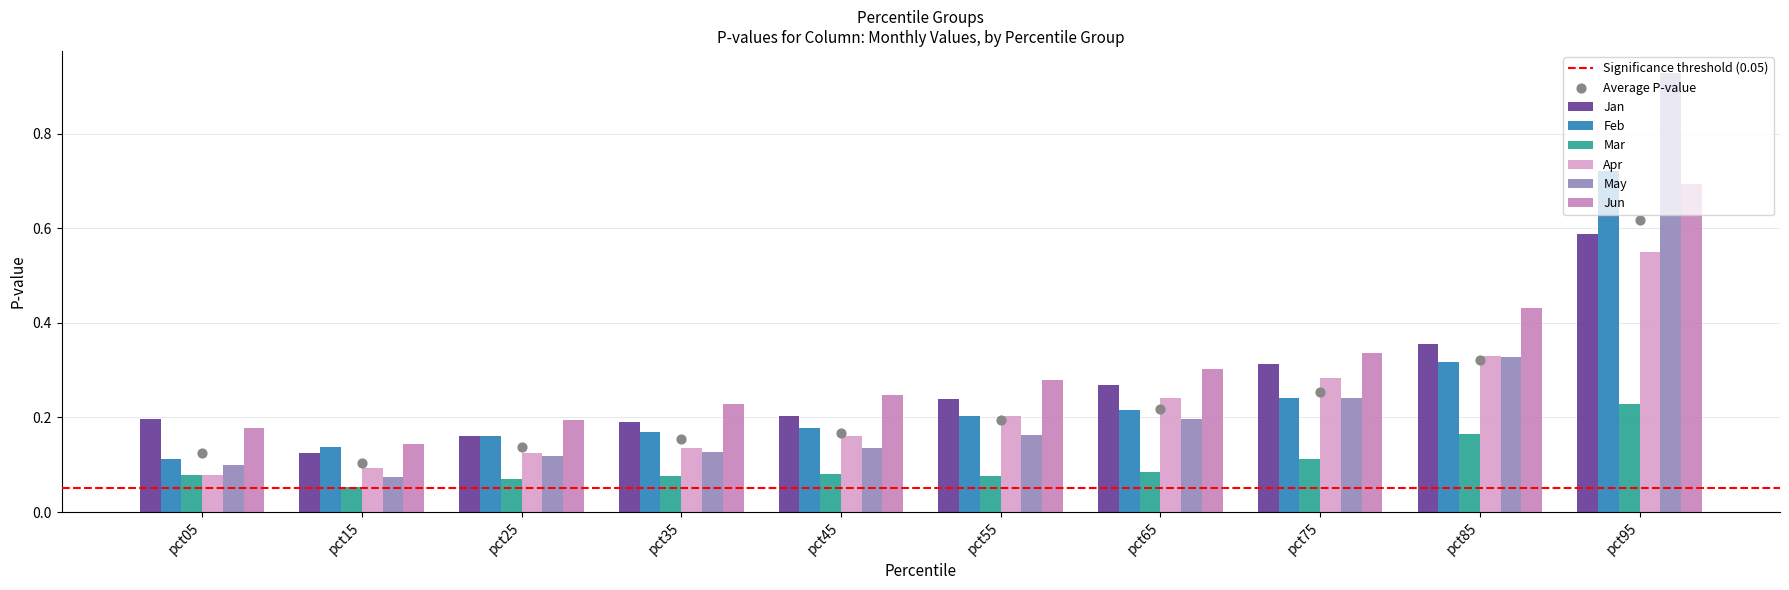

Which series reaches the minimum Y coordinate?

Mar